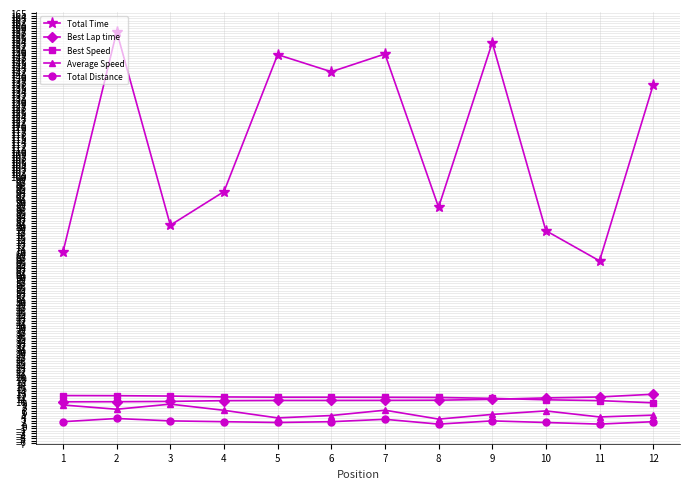

How many data points does each series have?

12